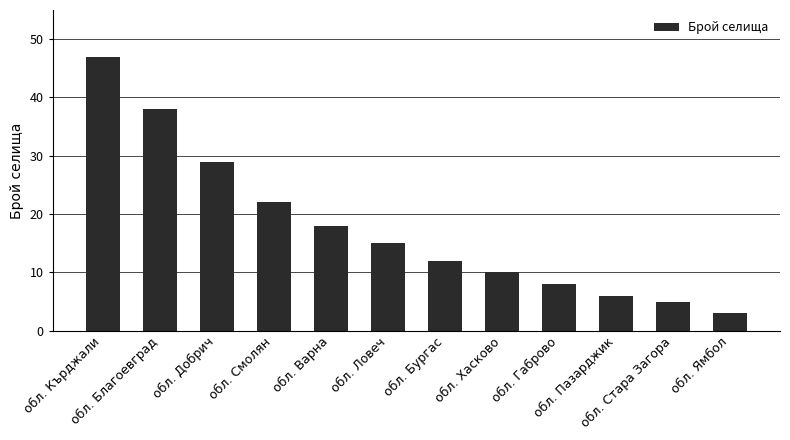

What is the average value?

18